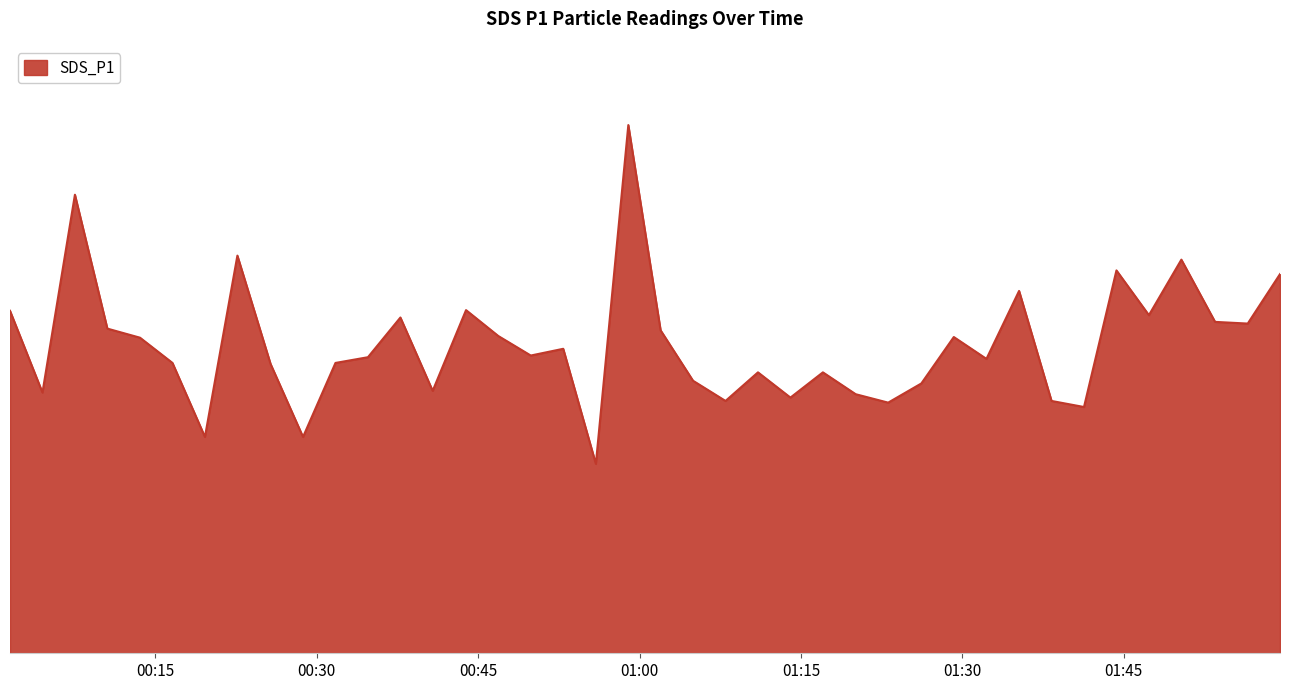

Does the chart have visible grid lines?

No